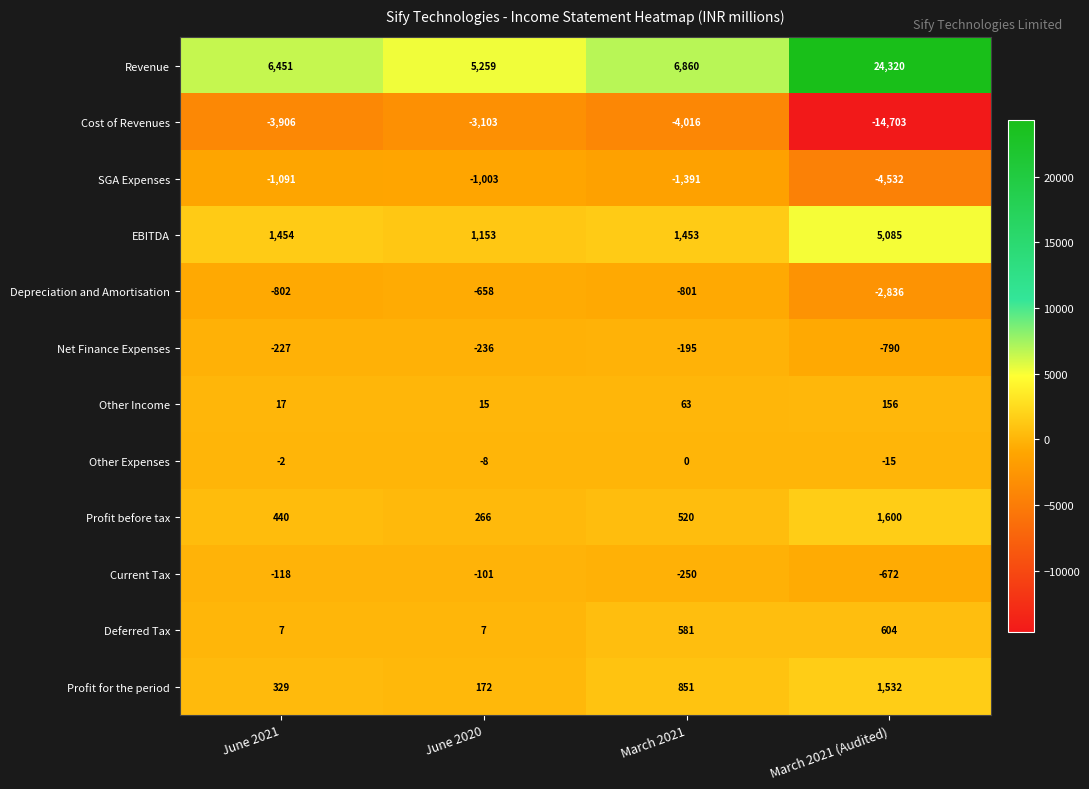

Which series has the largest range (max minus min)?

Revenue